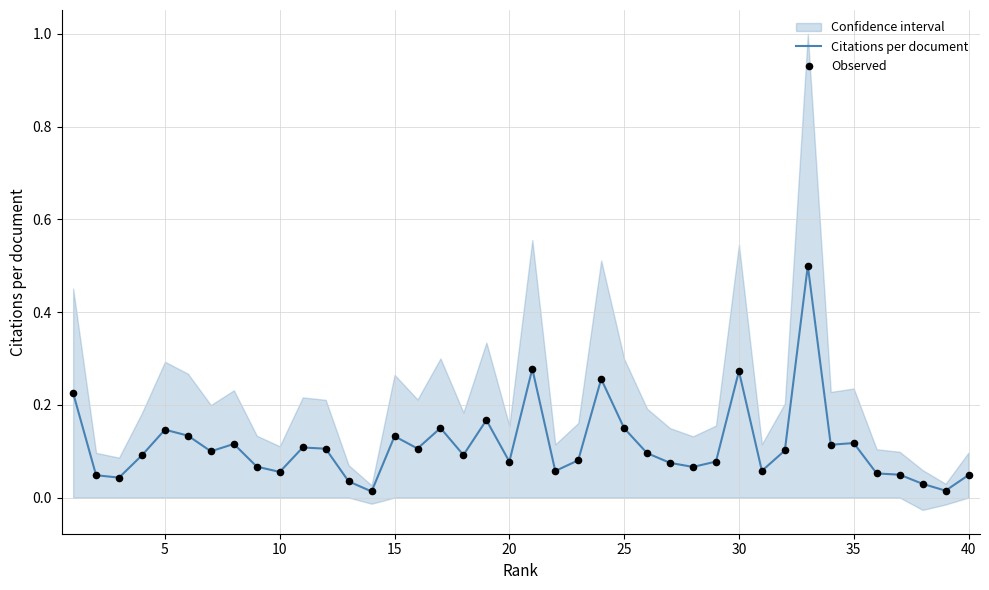

Is the value of Observed at 25 greater than the value of Citations per document at 38?

Yes